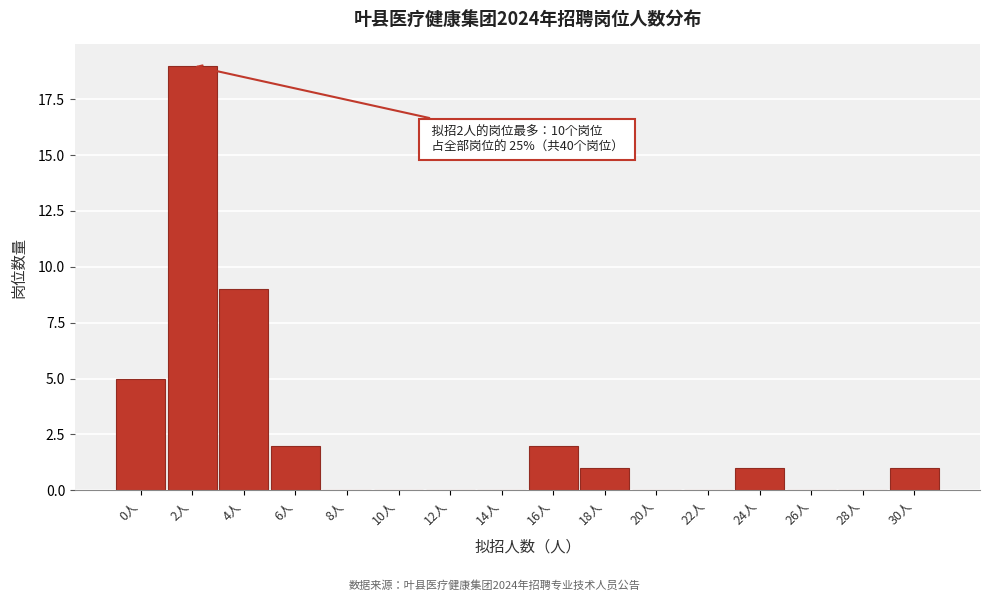

Reading right to left, what are all the values shown in this chart?

30人=1	28人=0	26人=0	24人=1	22人=0	20人=0	18人=1	16人=2	14人=0	12人=0	10人=0	8人=0	6人=2	4人=9	2人=19	0人=5